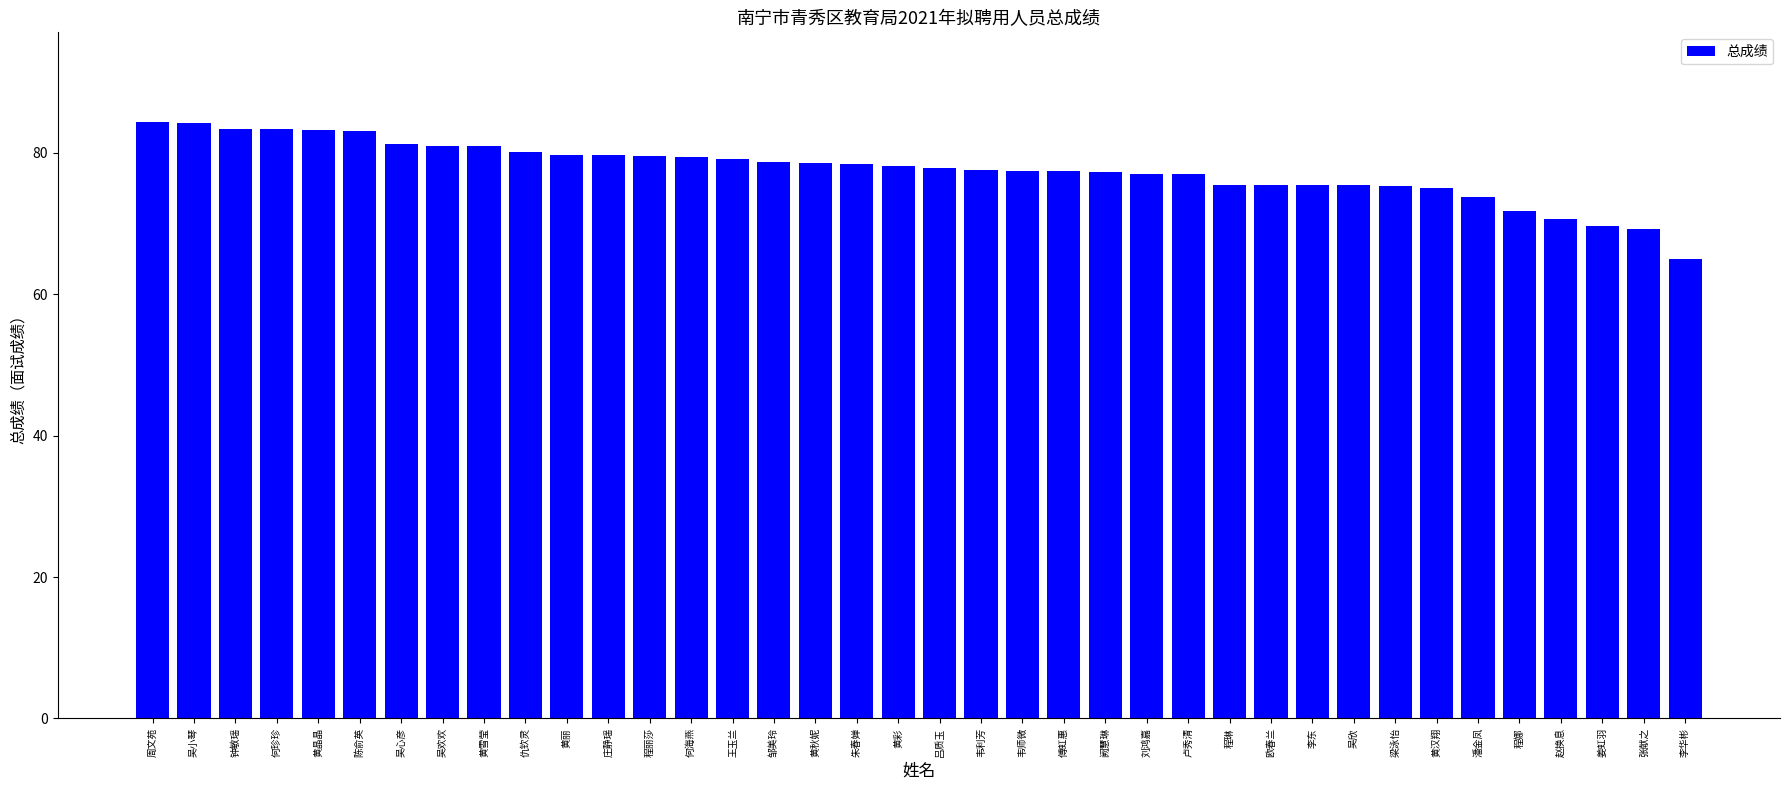

Count the number of data series in this chart.

1